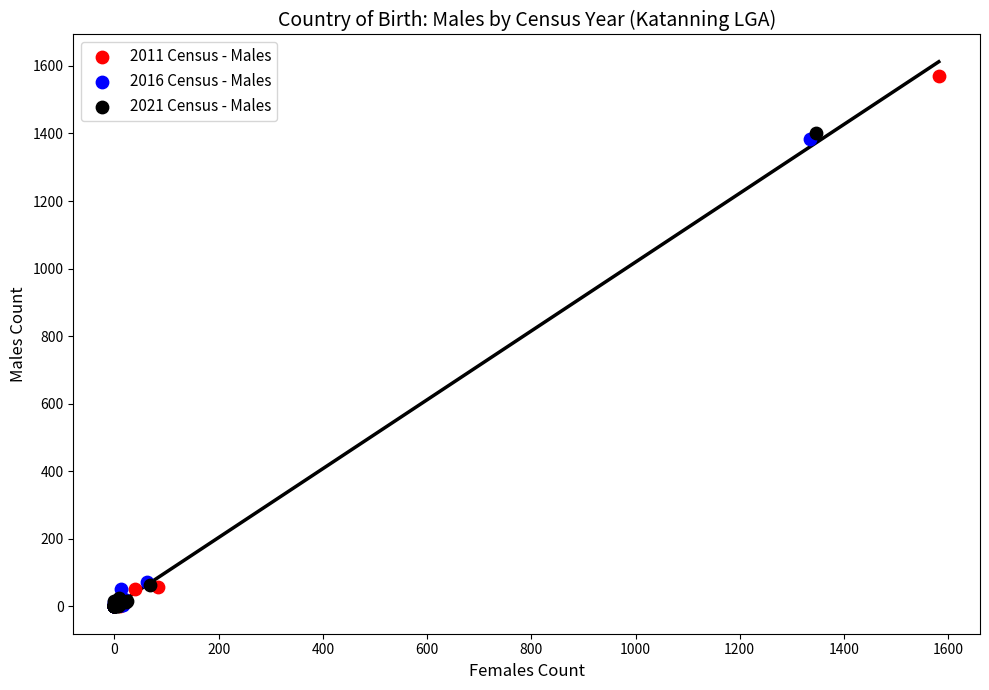

Which series has the widest spread of Y values?

2011 Census - Males